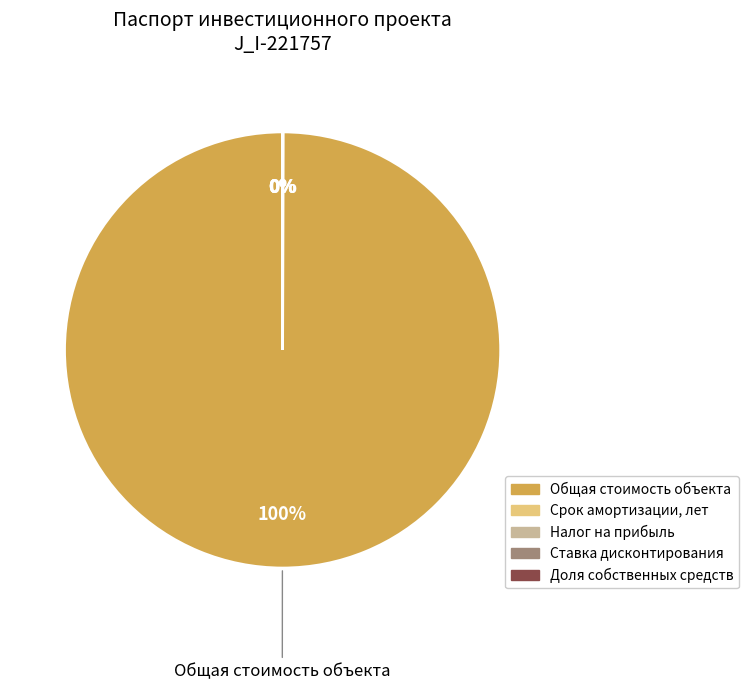

To the nearest percent, what is the average slice percentage?

20%